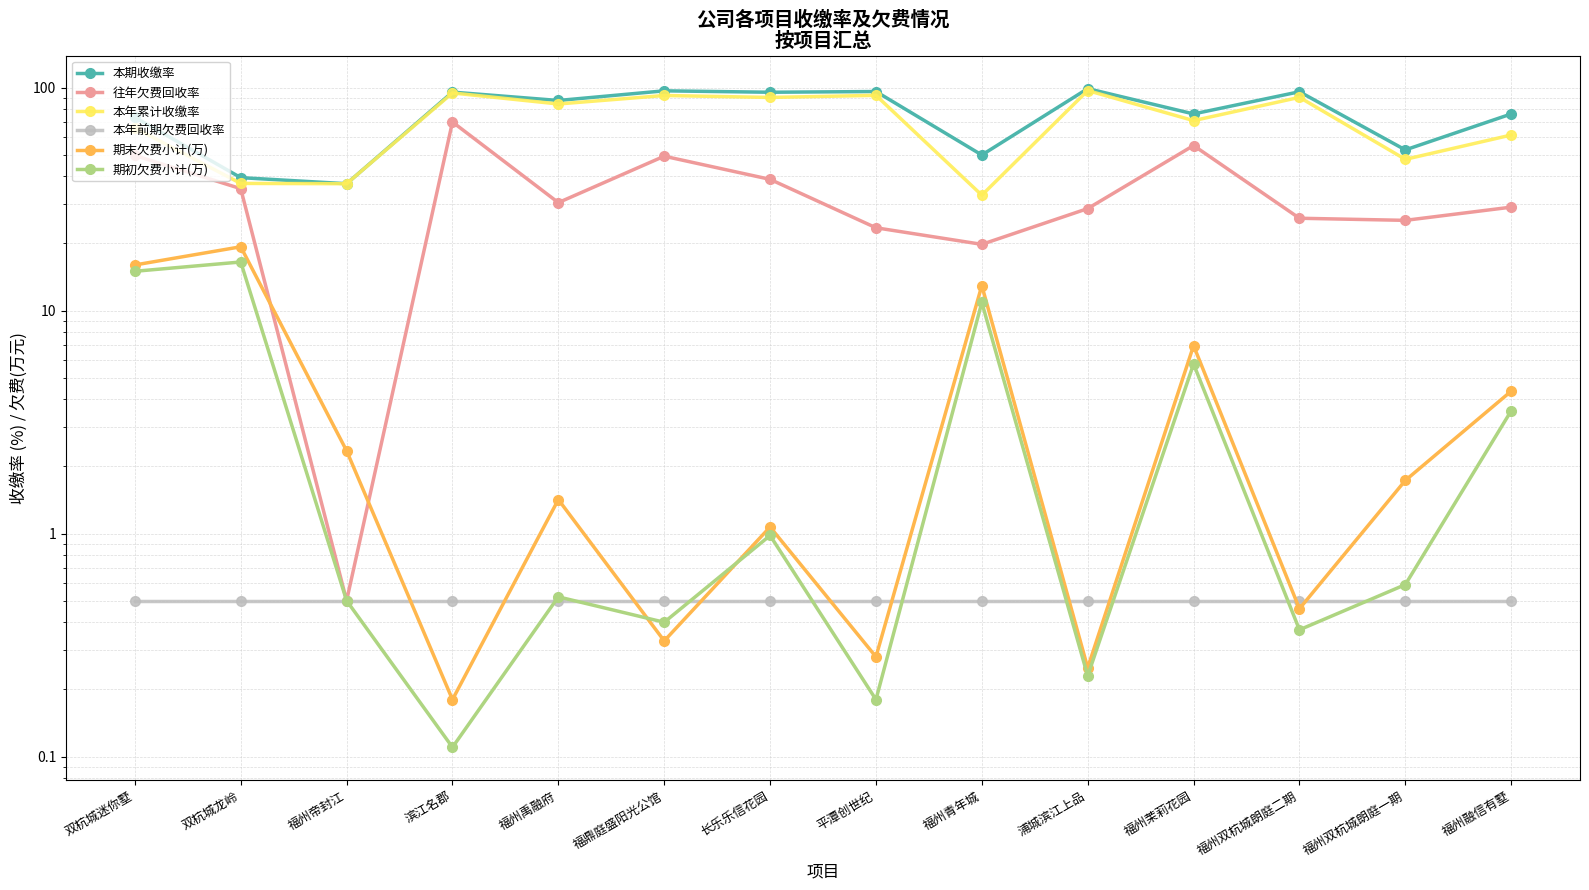

What is the highest value of the 期末欠费小计(万) series?

19.3